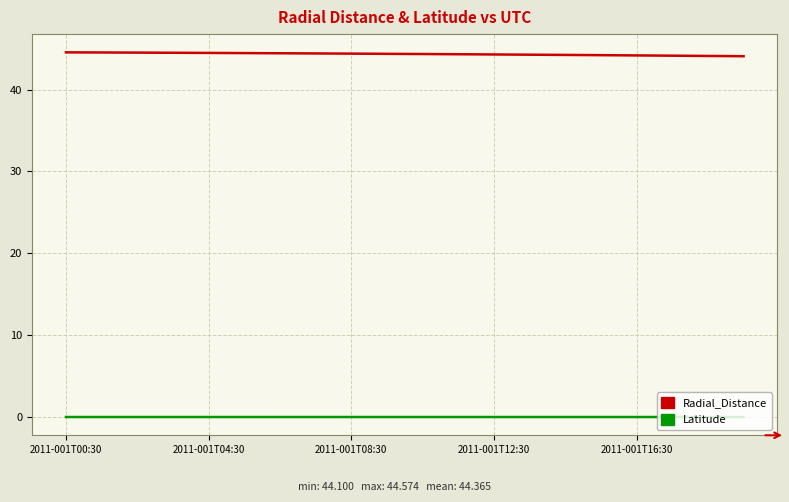

How many lines are shown in the chart?

2